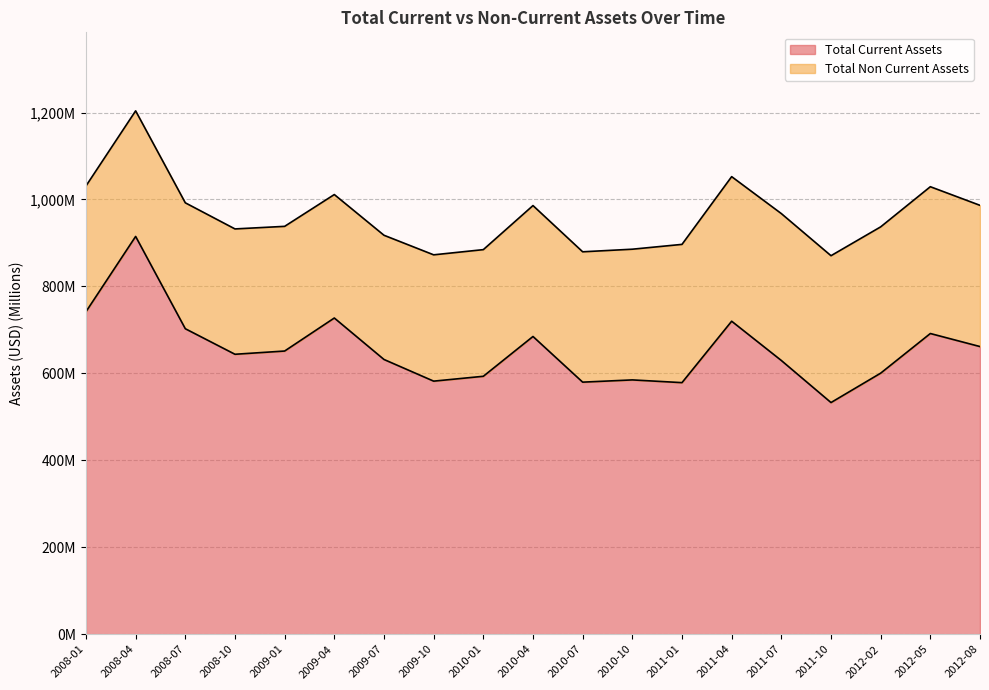

Where is the first local minimum?

2008-10